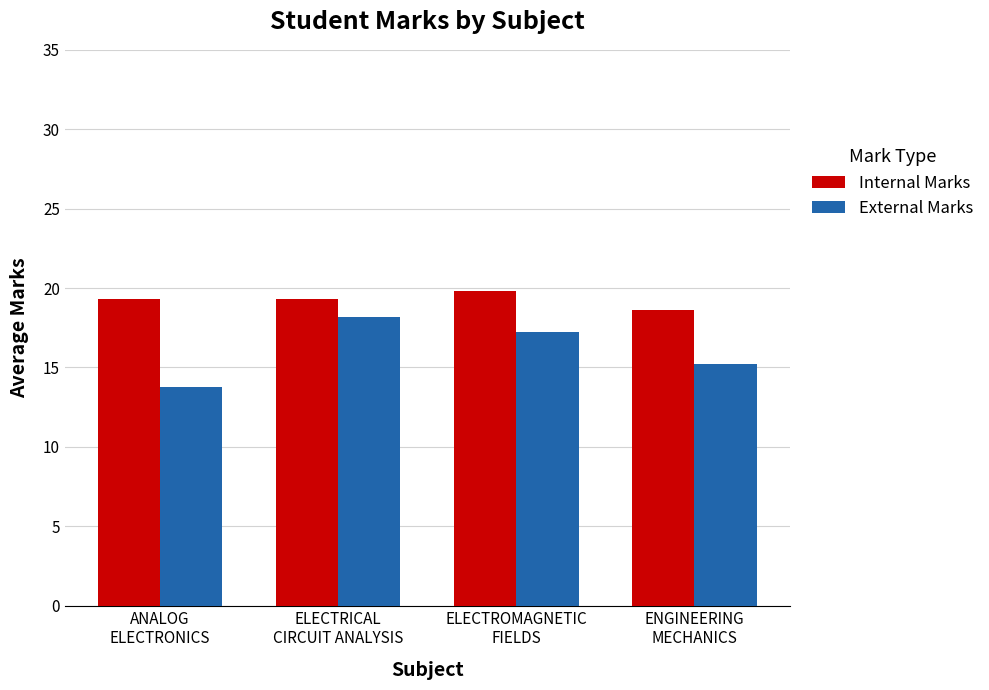

Which series changed the most between ANALOG
ELECTRONICS and ELECTRICAL
CIRCUIT ANALYSIS?

External Marks